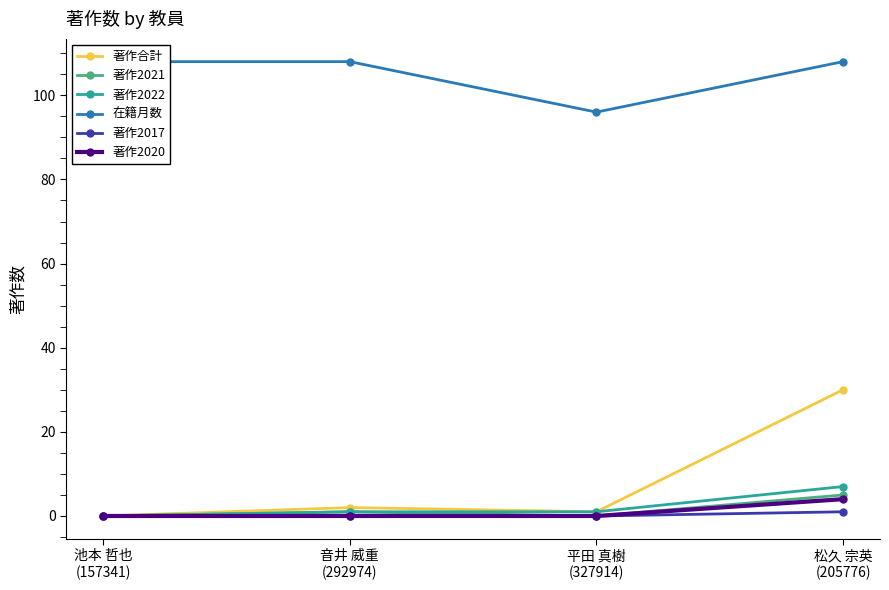

What is the greatest value displayed?

108